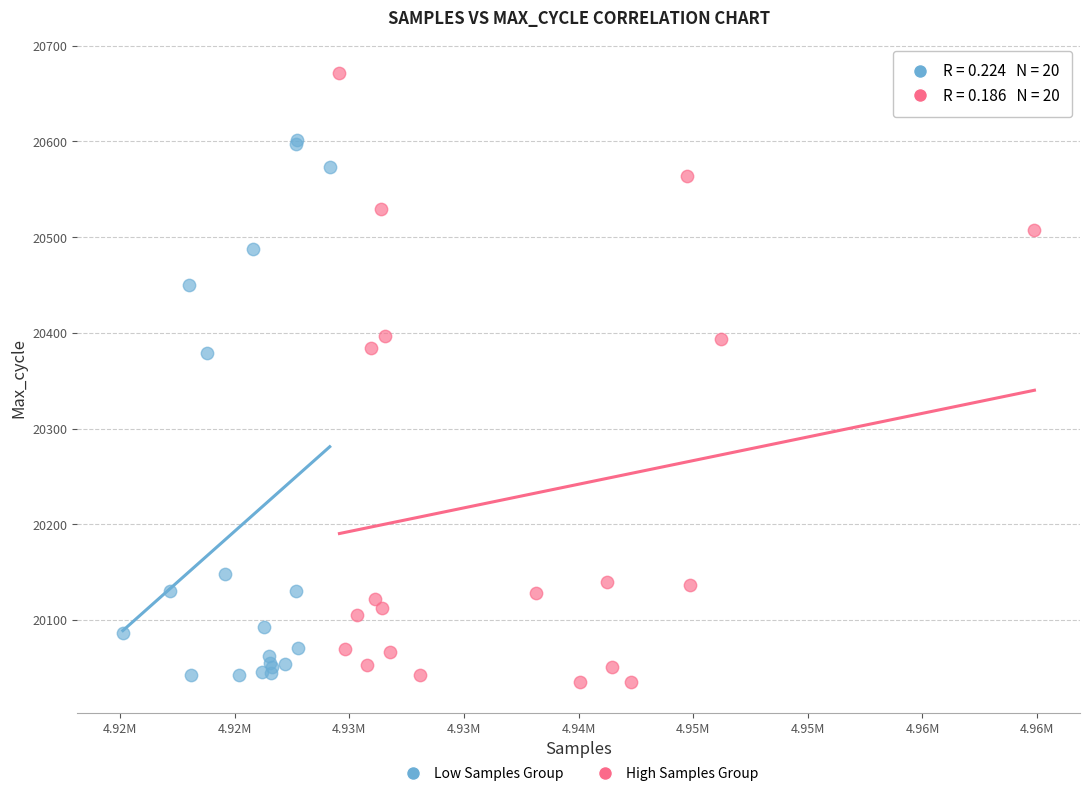

Which series reaches the minimum Y coordinate?

High Samples Group